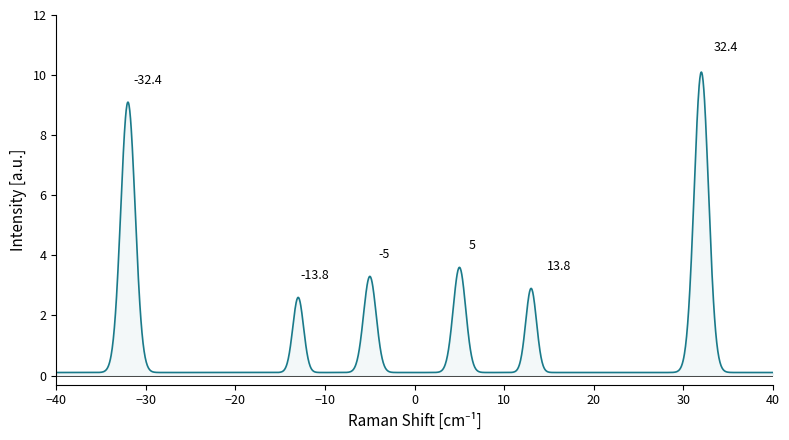

What is the maximum value shown in the chart?

10.1